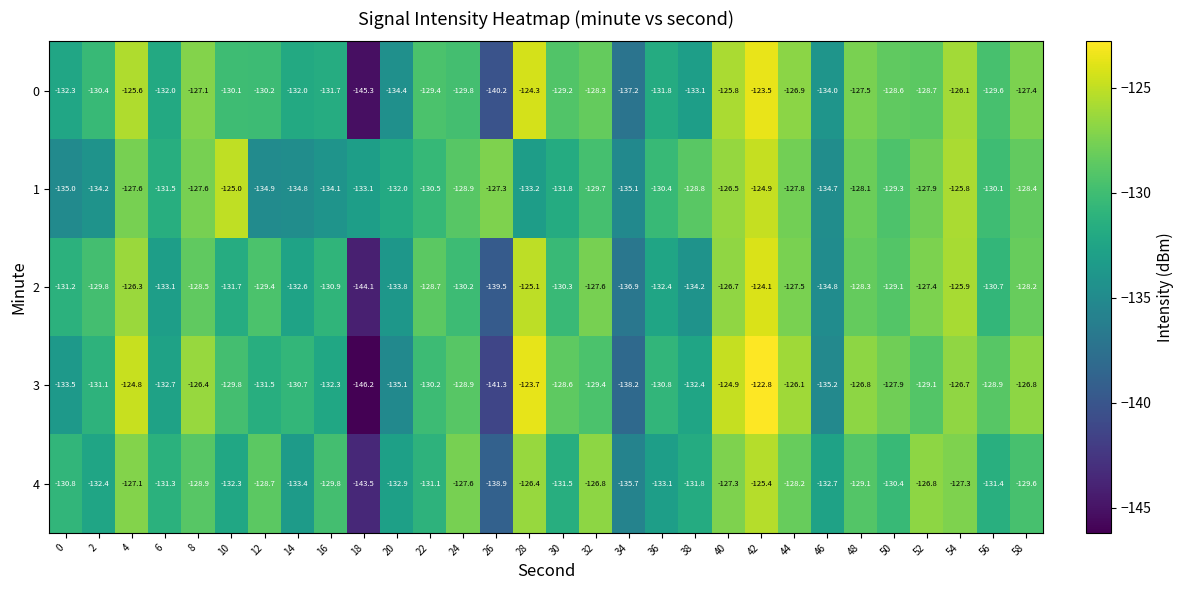

What is the difference between the highest and lowest values at 44?

2.1